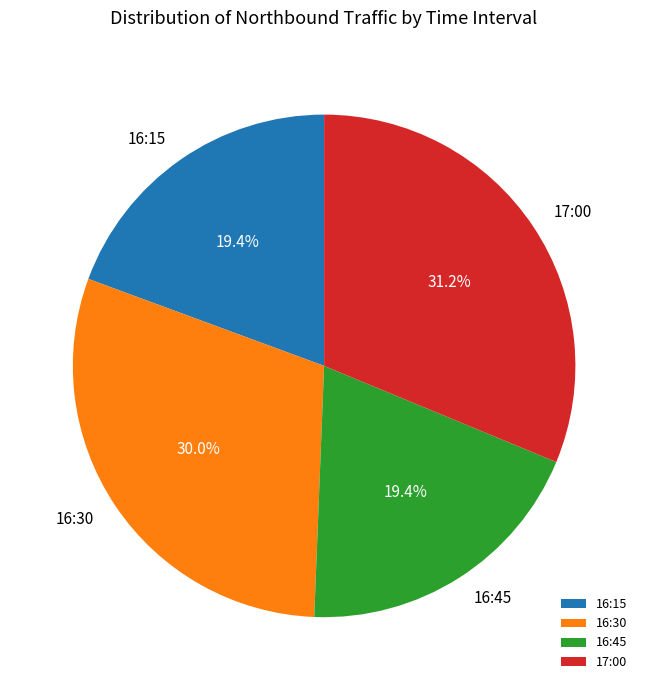

Which slice is the largest?

17:00